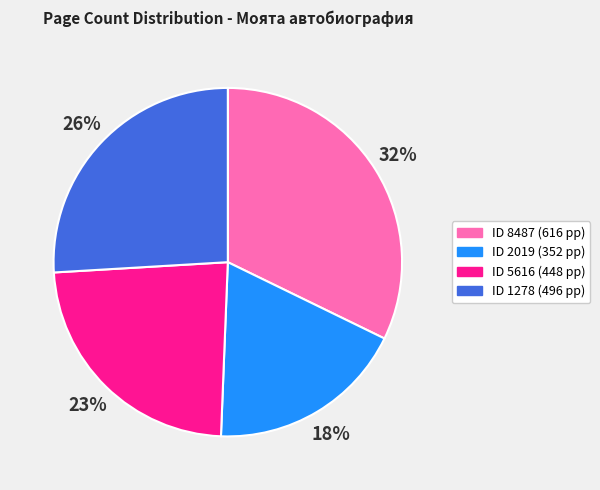

To the nearest percent, what is the difference between the largest and smallest slice percentages?

14%